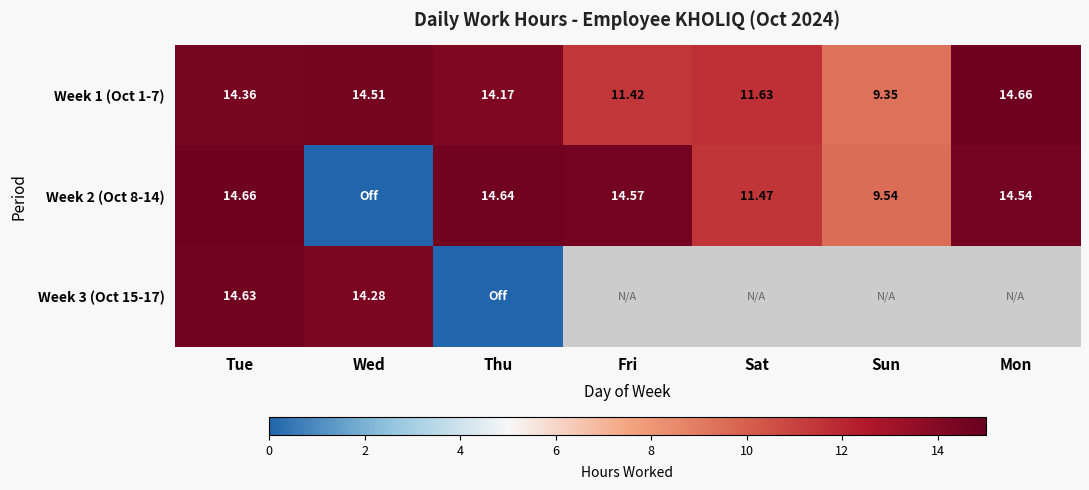

What is the approximate value of Week 1 (Oct 1-7) at Sun?

9.3